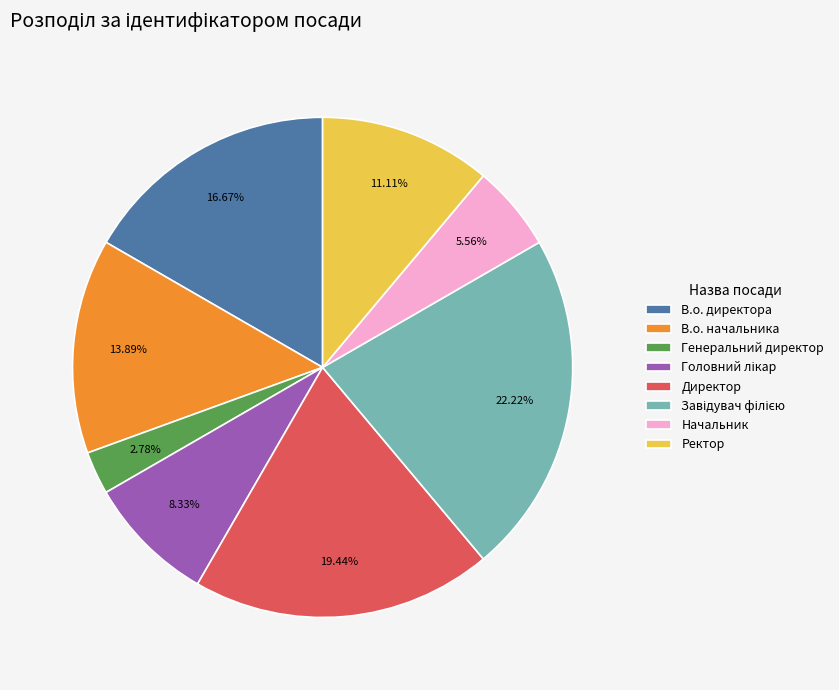

Which category has the smallest portion of the pie?

Генеральний директор